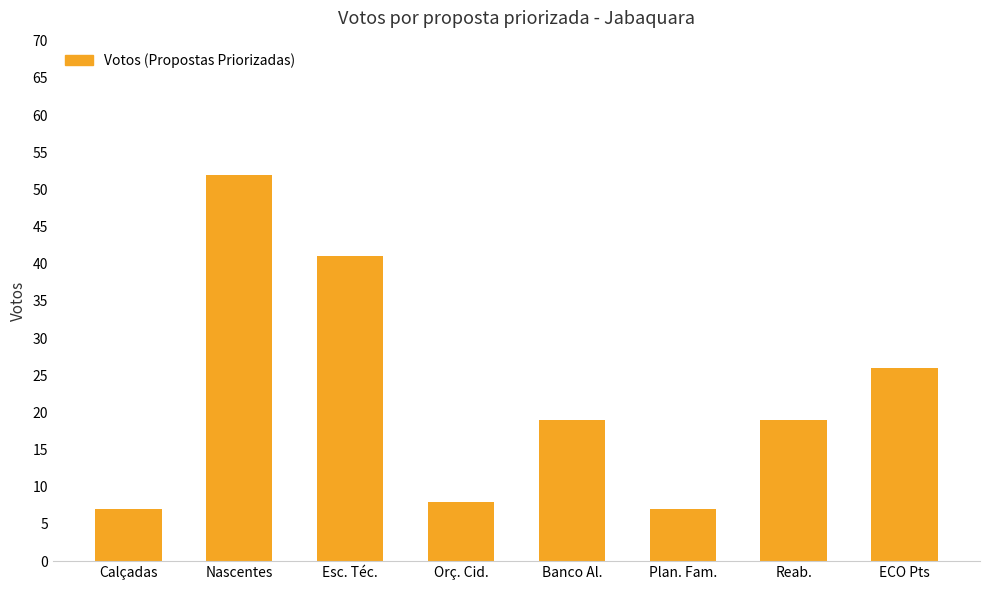

How many distinct data groups are displayed?

1